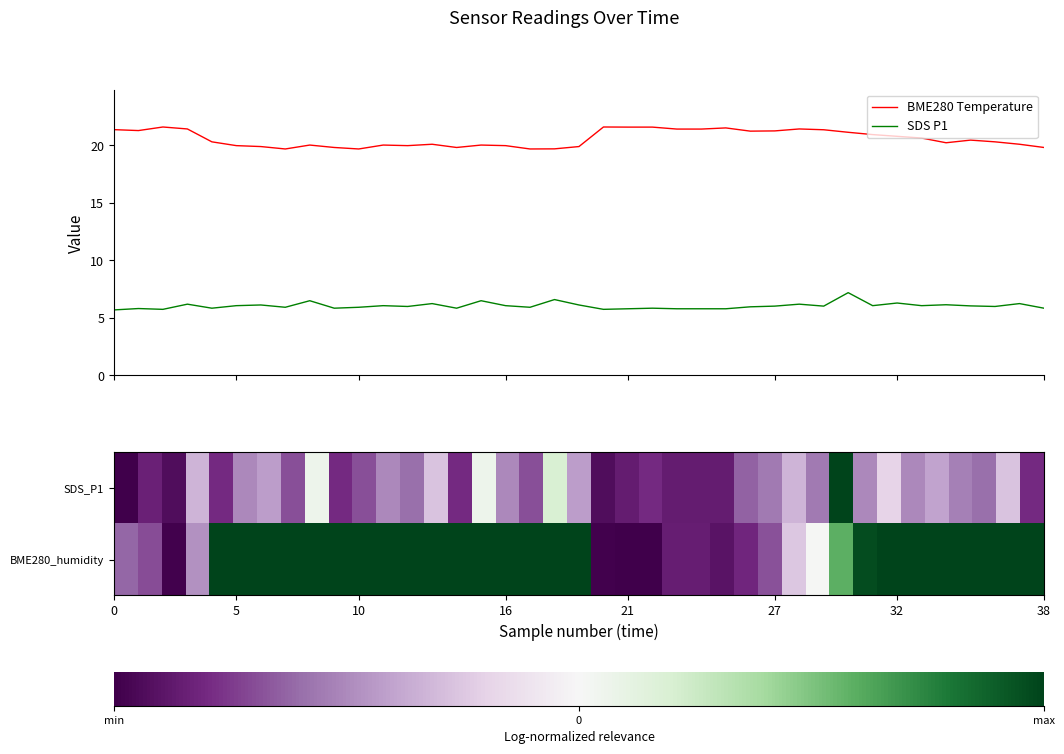

Does the chart display data point markers on the line(s)?

No